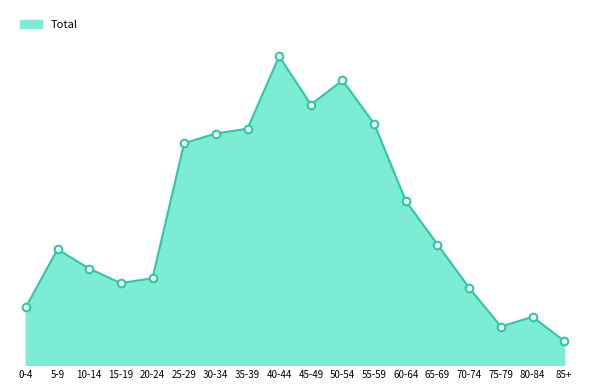

Which has a higher value, 5-9 or 50-54?

50-54